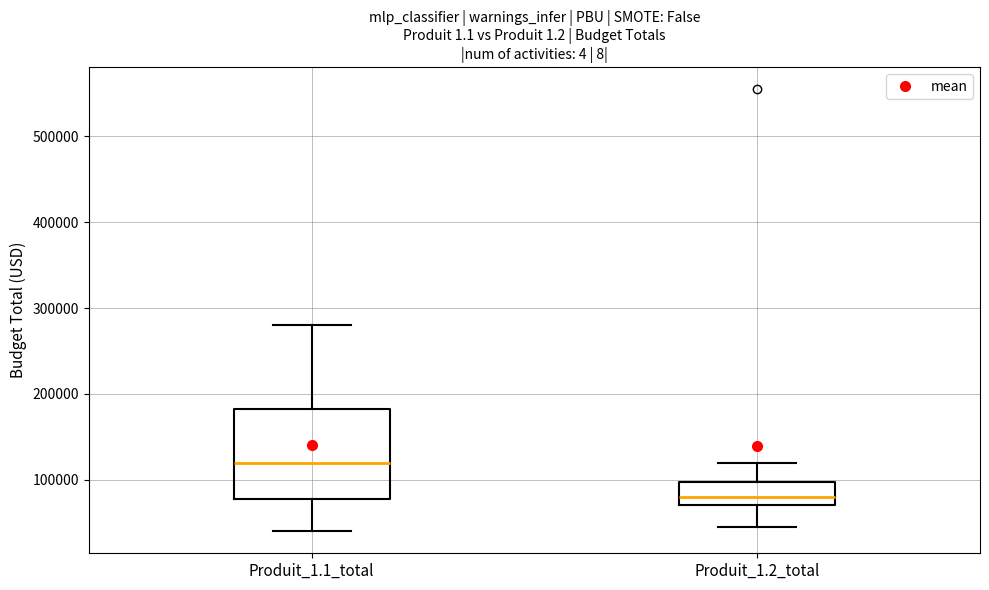

Which box's median line is the lowest?

Produit_1.2_total